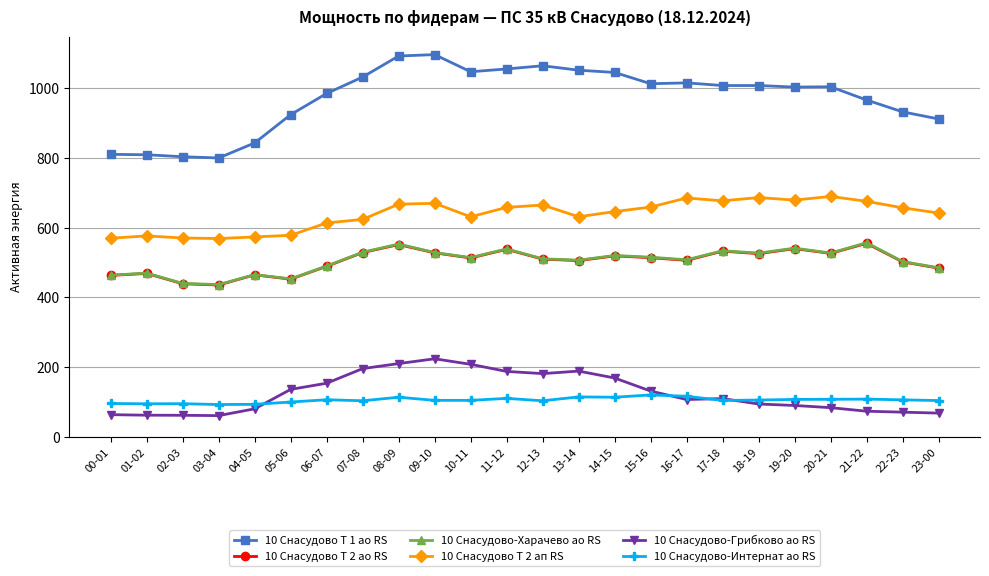

True or false: 10 Снасудово Т 2 ап RS has more than 2 points higher than both neighbors.

True